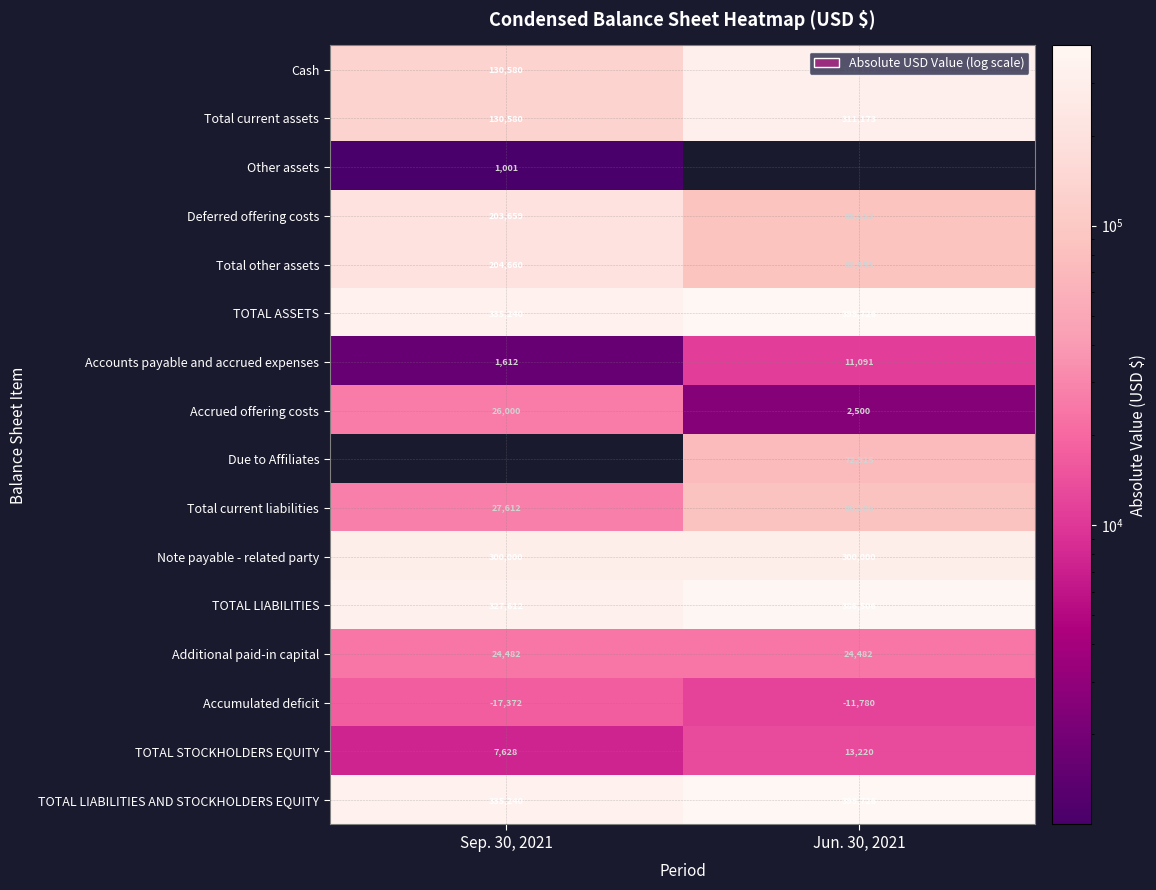

What is the spread (max minus min) of values at Jun. 30, 2021?

397226.0